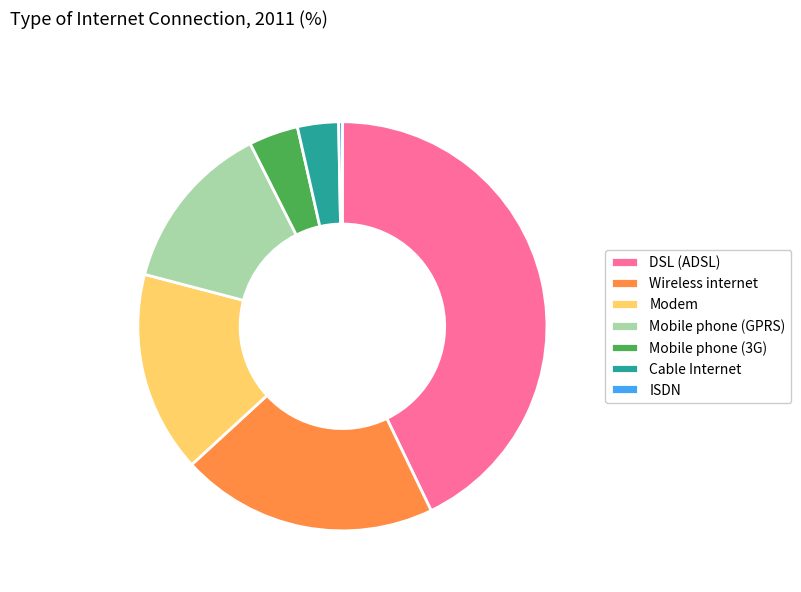

Which has a higher value, Mobile phone (3G) or ISDN?

Mobile phone (3G)